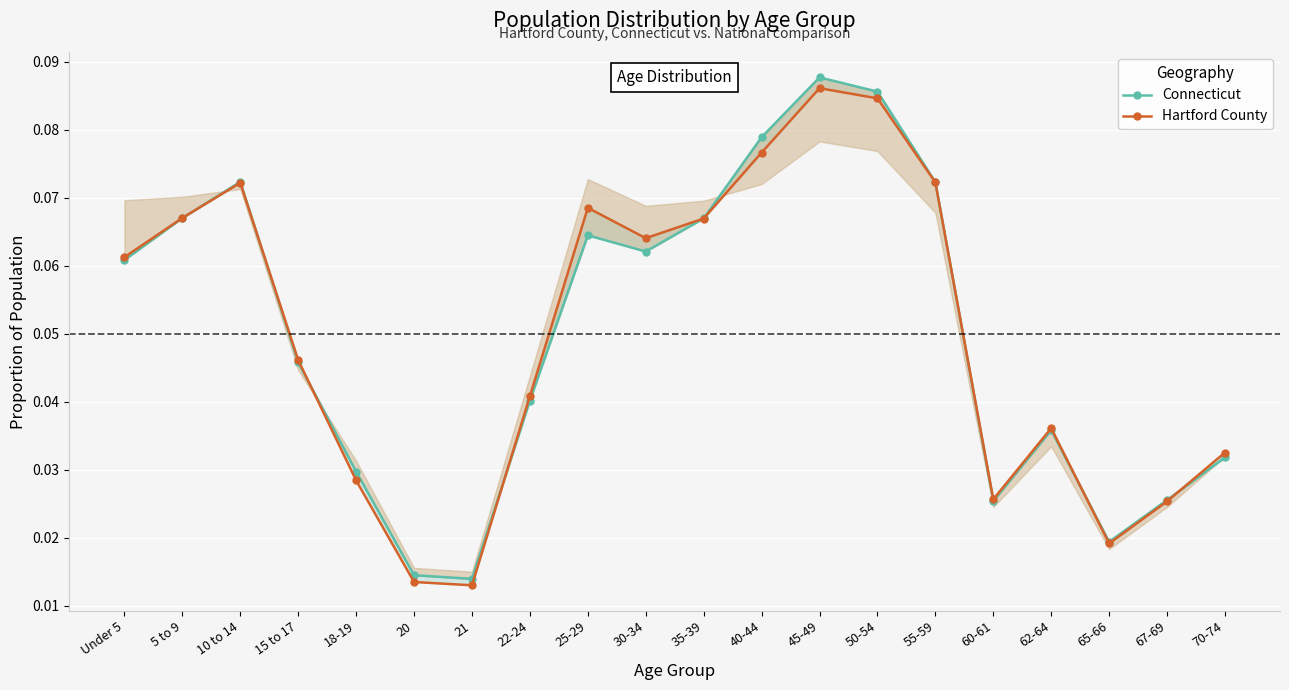

List the series in order of their peak value, highest first.

Connecticut, Hartford County